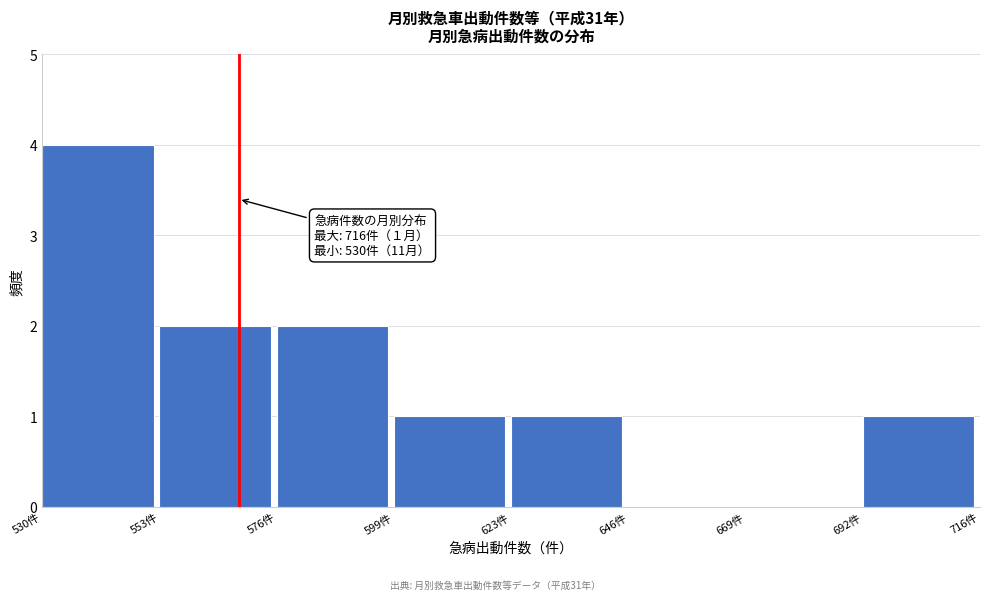

Over which range of the x-axis is the bar tallest?

530 to 555